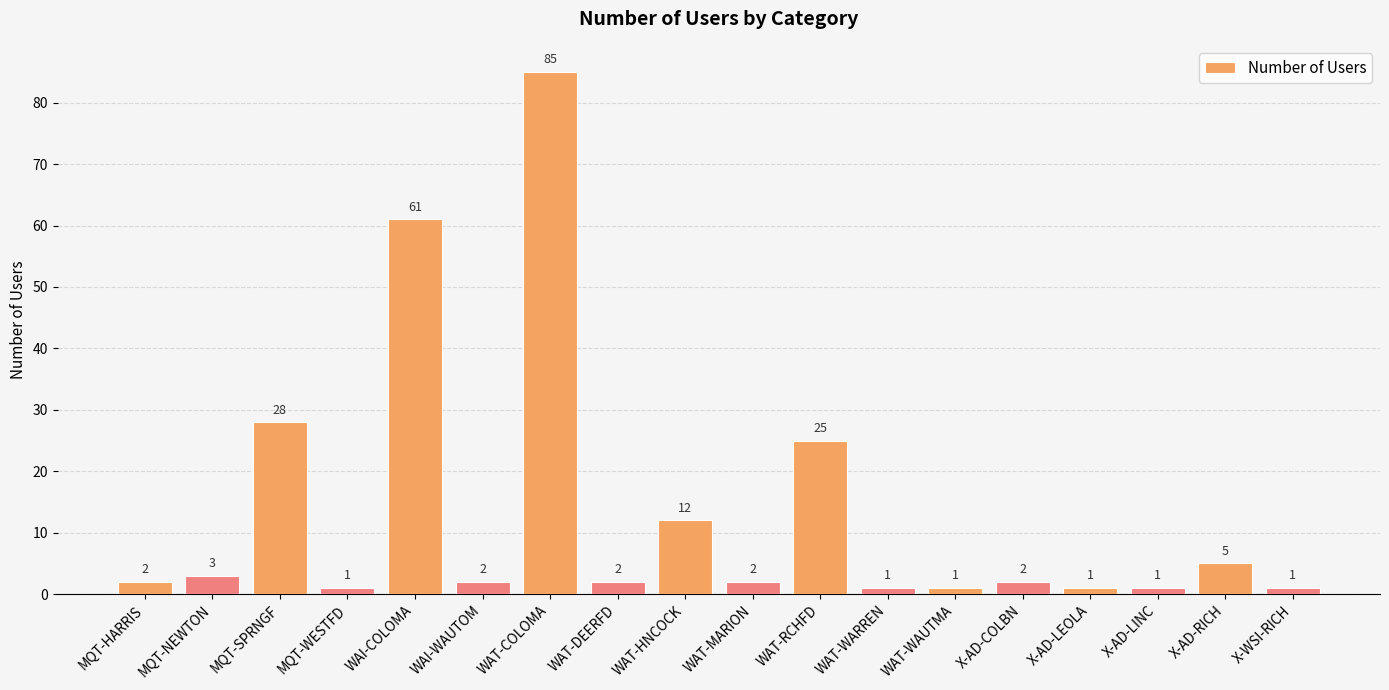

The chart shows a value of 85 at WAT-COLOMA. True or false?

True